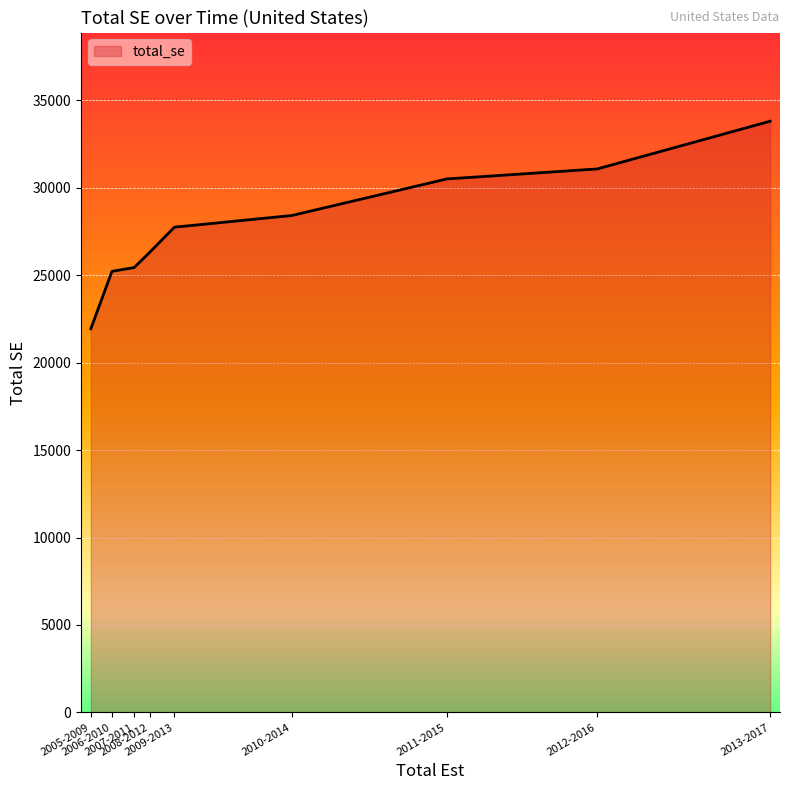

What is the difference between the maximum and minimum values?

11868.8